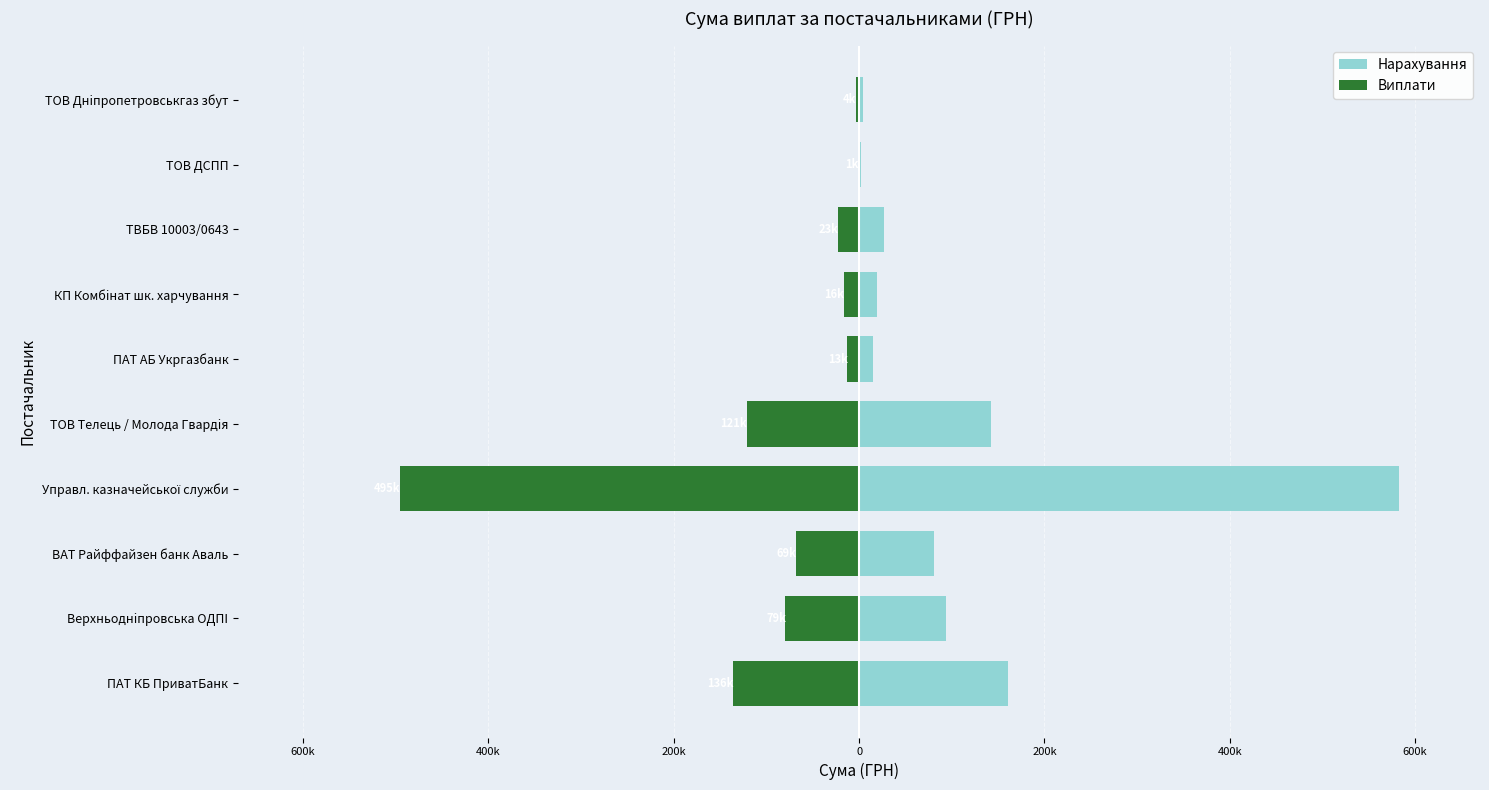

What is the difference between the second highest and minimum values in the Нарахування series?

158521.4